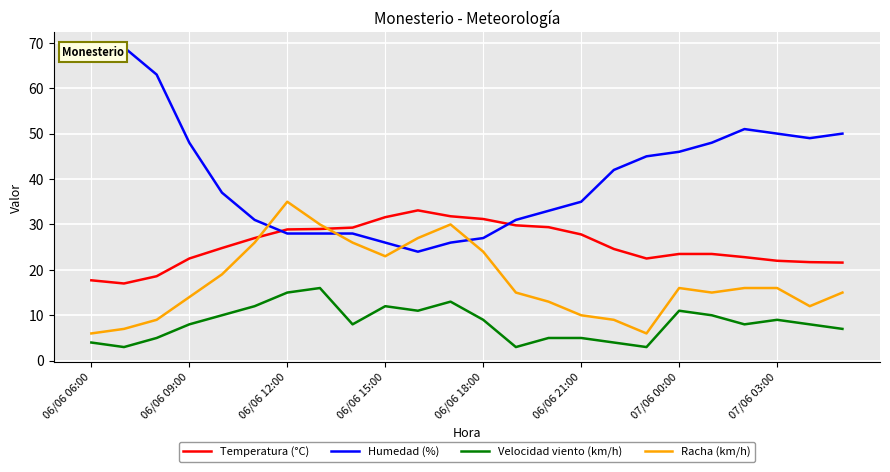

Which category has the highest value in the Racha (km/h) series?

06/06 12:00